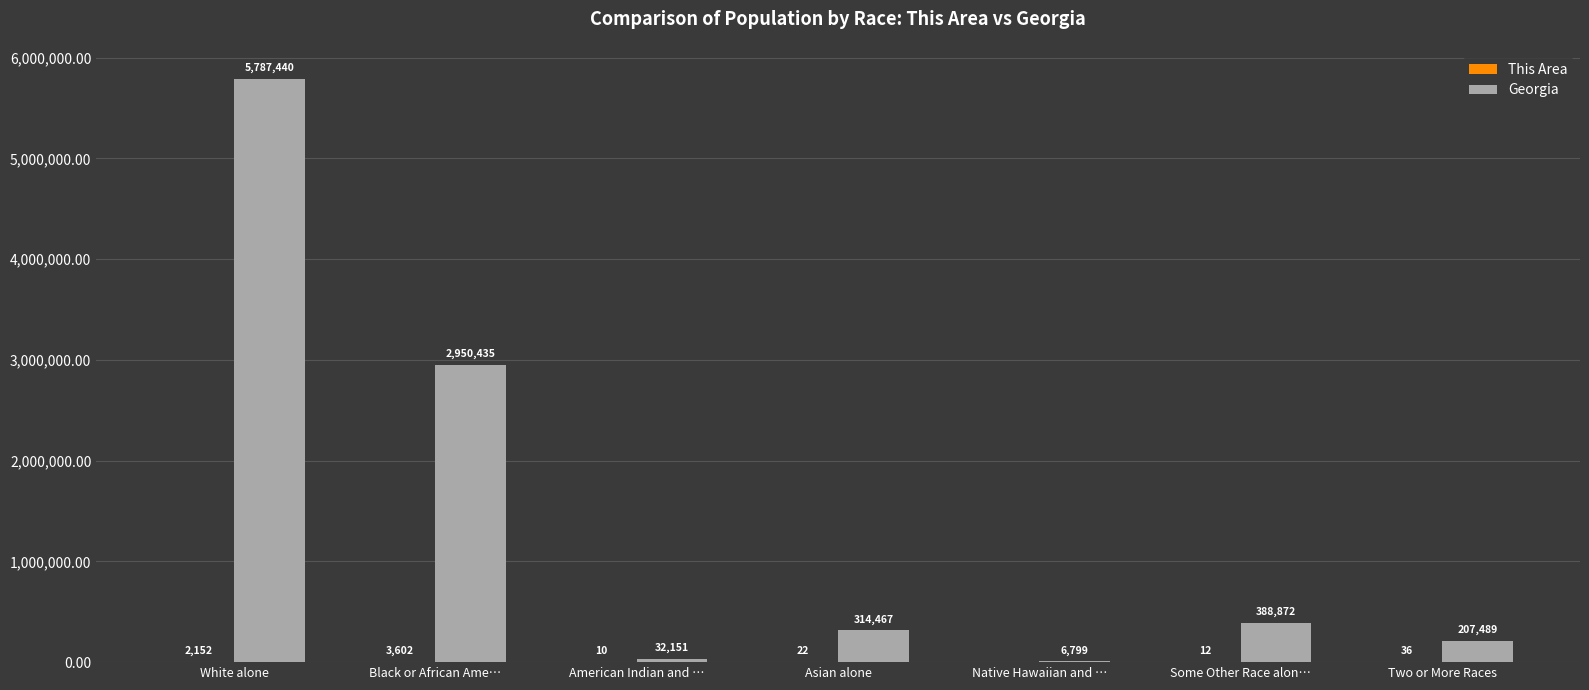

Where does the Georgia series first go above 314467?

White alone